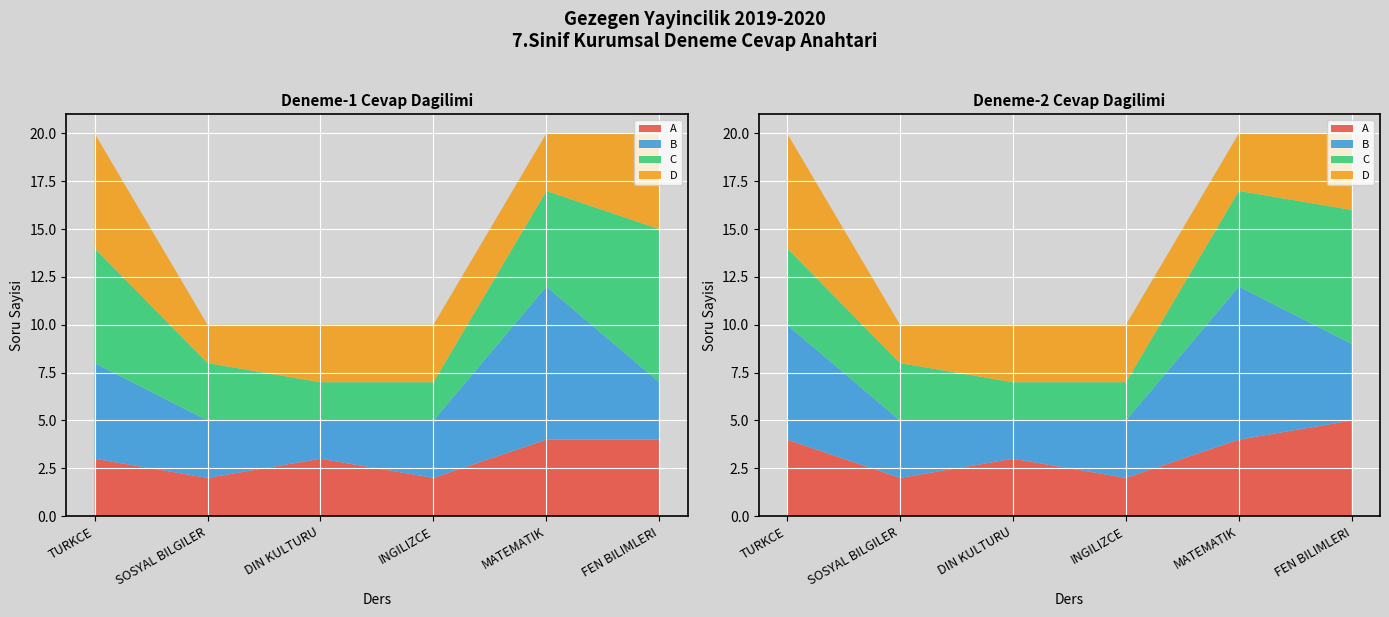

Reading left to right, what are all the values shown in this chart?

TURKCE: 20	20
SOSYAL BILGILER: 10	10
DIN KULTURU: 10	10
INGILIZCE: 10	10
MATEMATIK: 20	20
FEN BILIMLERI: 20	20